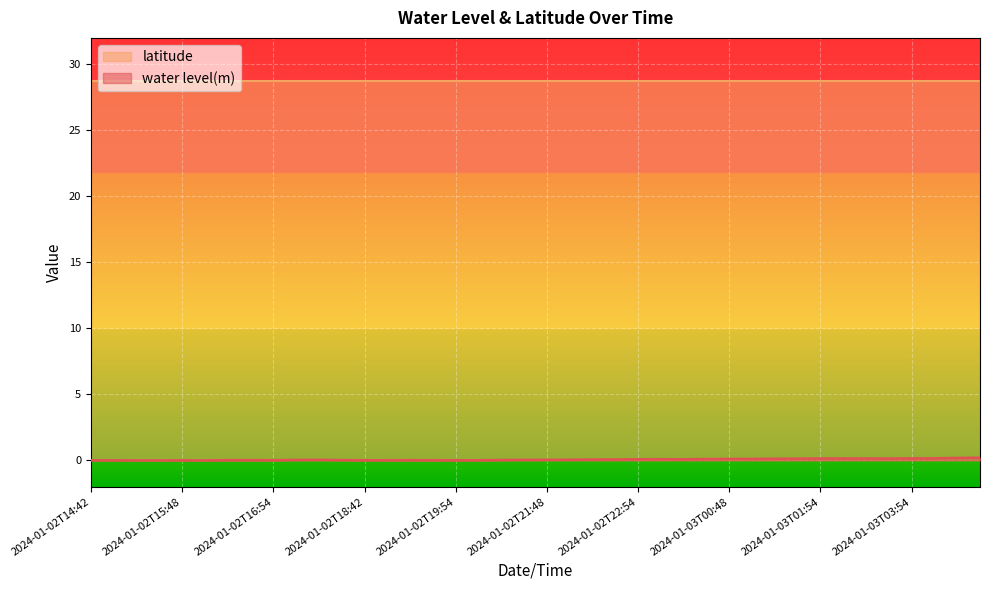

Which label corresponds to the largest value in the chart?

2024-01-03T04:48